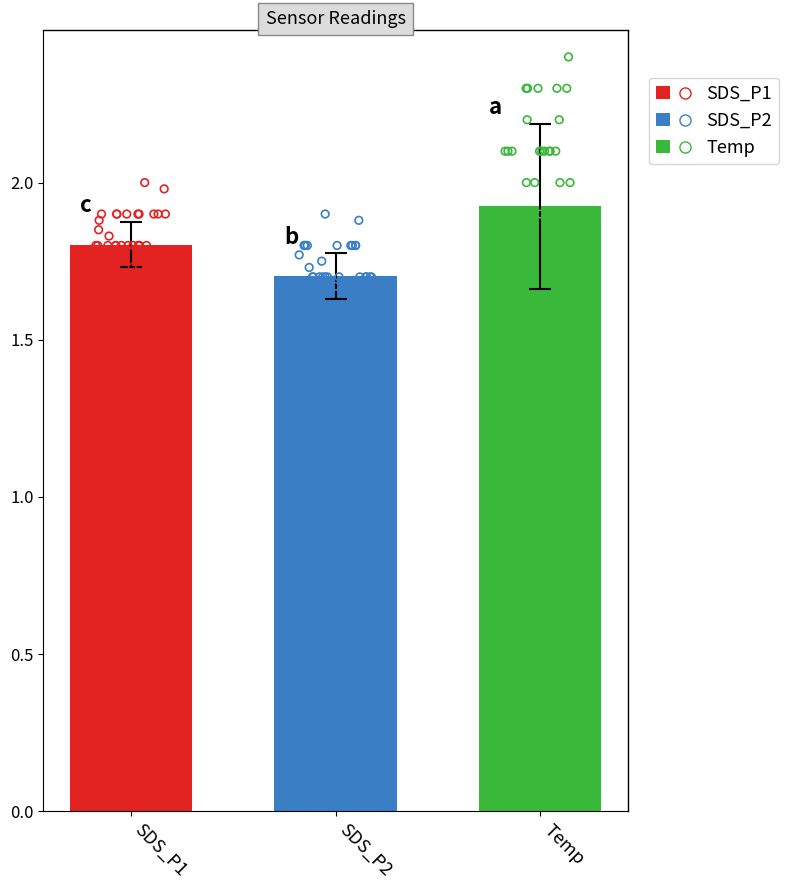

Which series has the largest Y range (max minus min)?

Temp